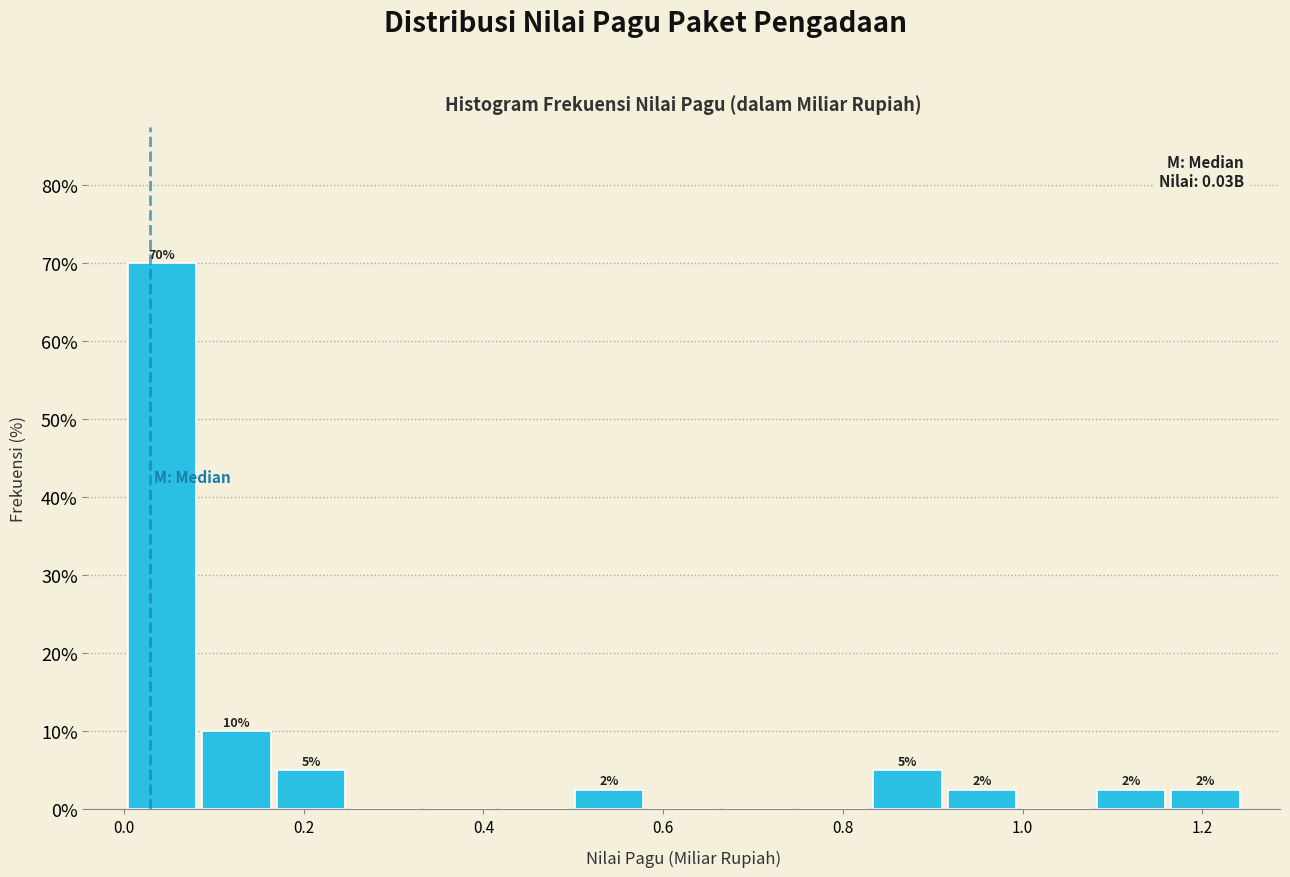

Which range on the x-axis has the tallest bar?

0.00 to 0.08